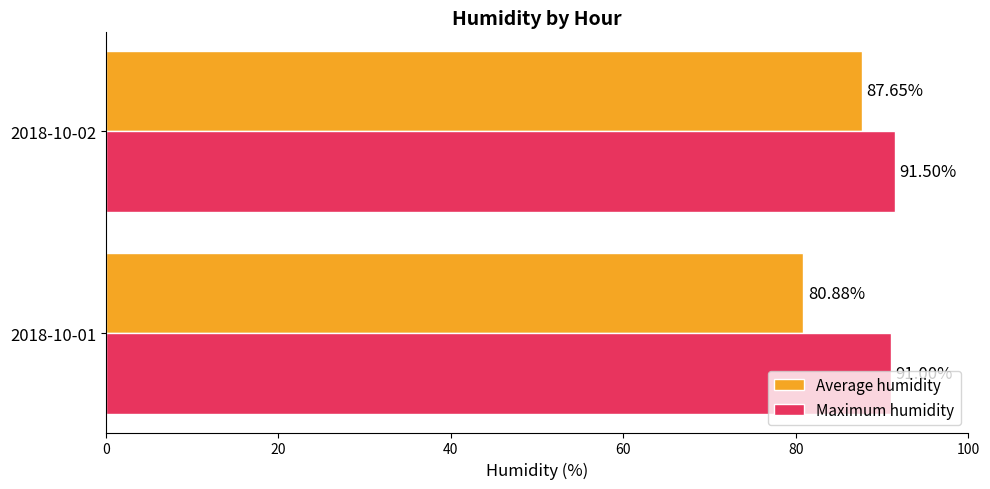

What is the difference between the maximum and minimum values in the Maximum humidity series?

0.5